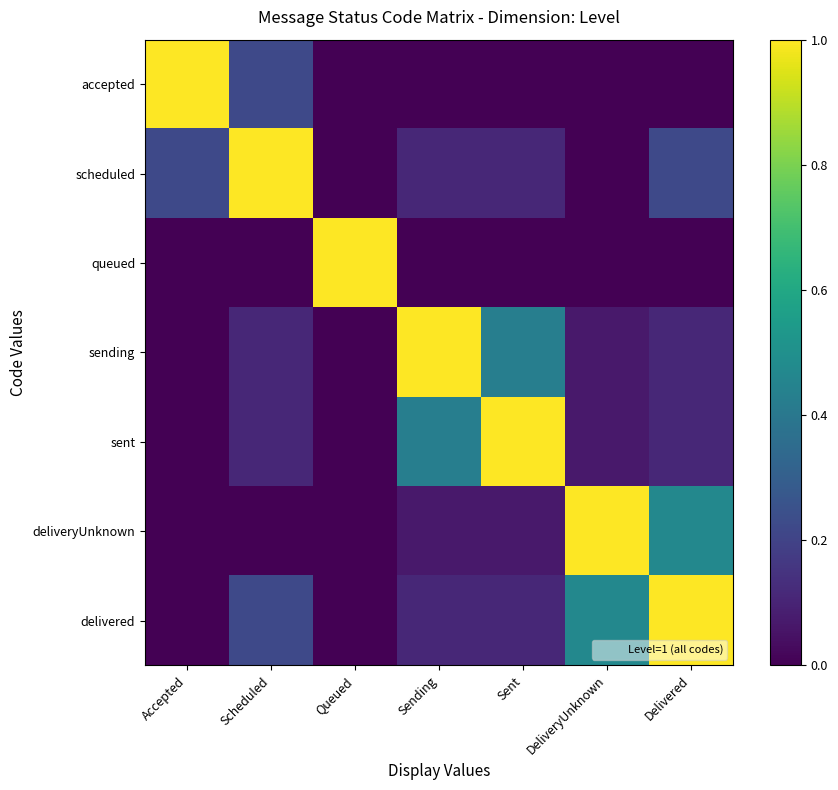

At which category does the chart reach its minimum across all series?

Queued